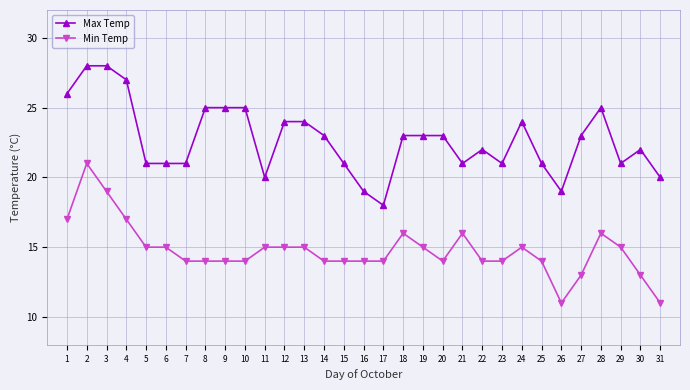

True or false: Max Temp and Min Temp intersect in this chart.

False